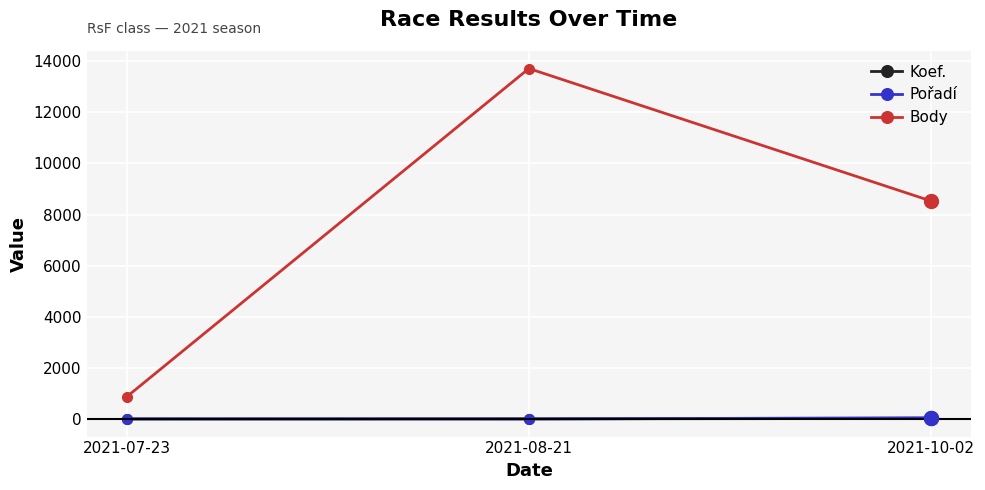

Which series has the largest total across all categories?

Body